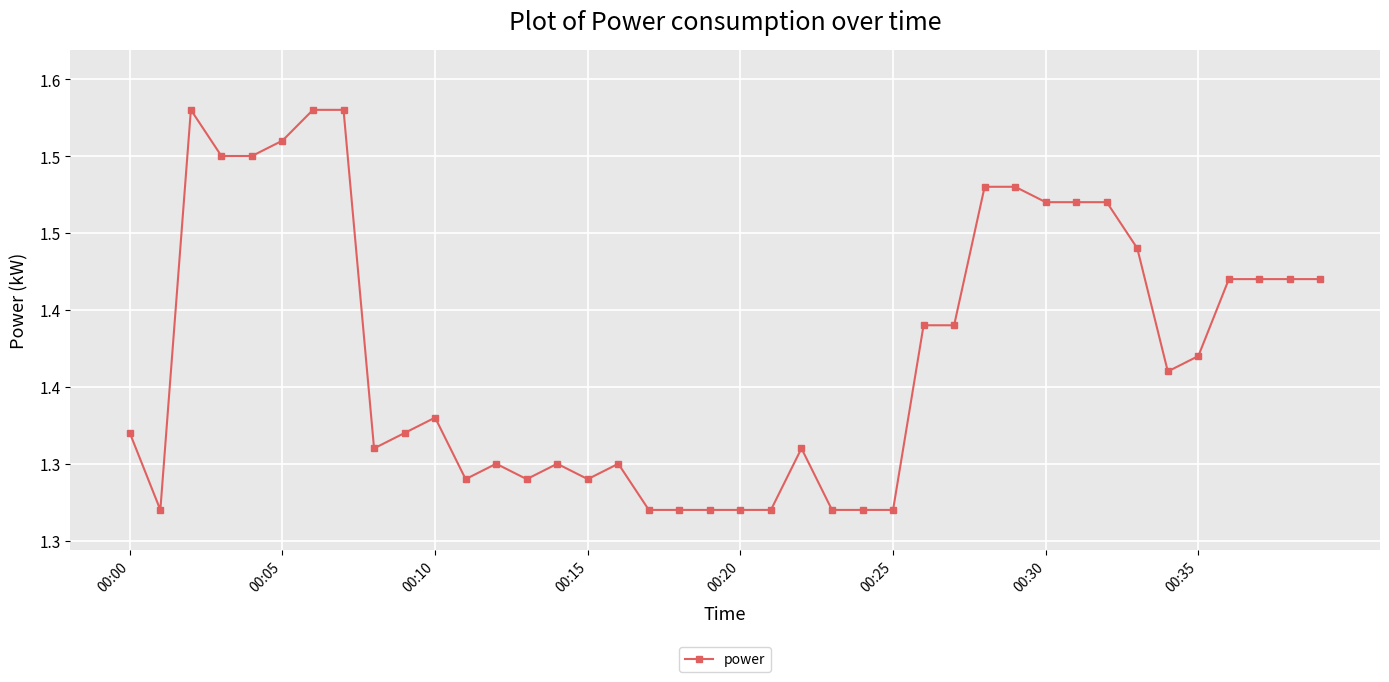

True or false: the data has more than 1 interior local peaks.

True